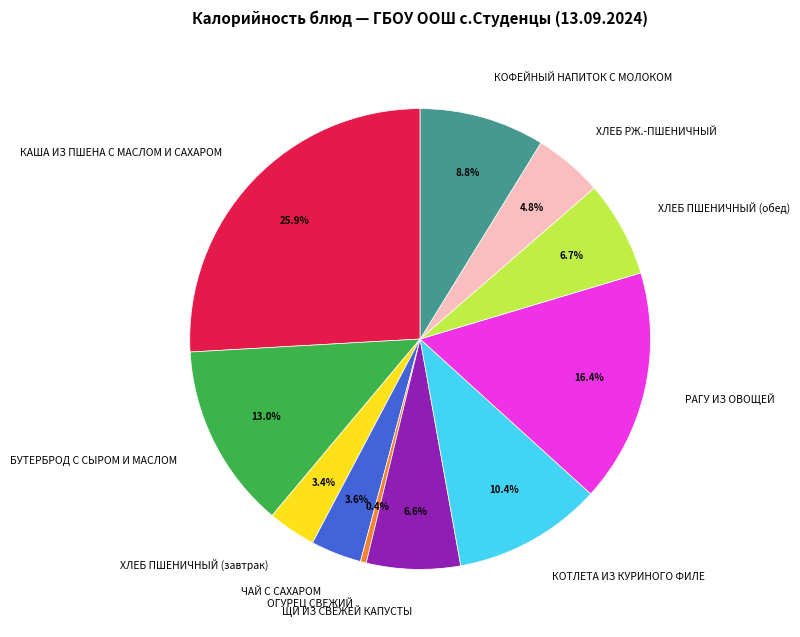

What is the ratio of the value at ХЛЕБ ПШЕНИЧНЫЙ (обед) to the value at КАША ИЗ ПШЕНА С МАСЛОМ И САХАРОМ?

0.3